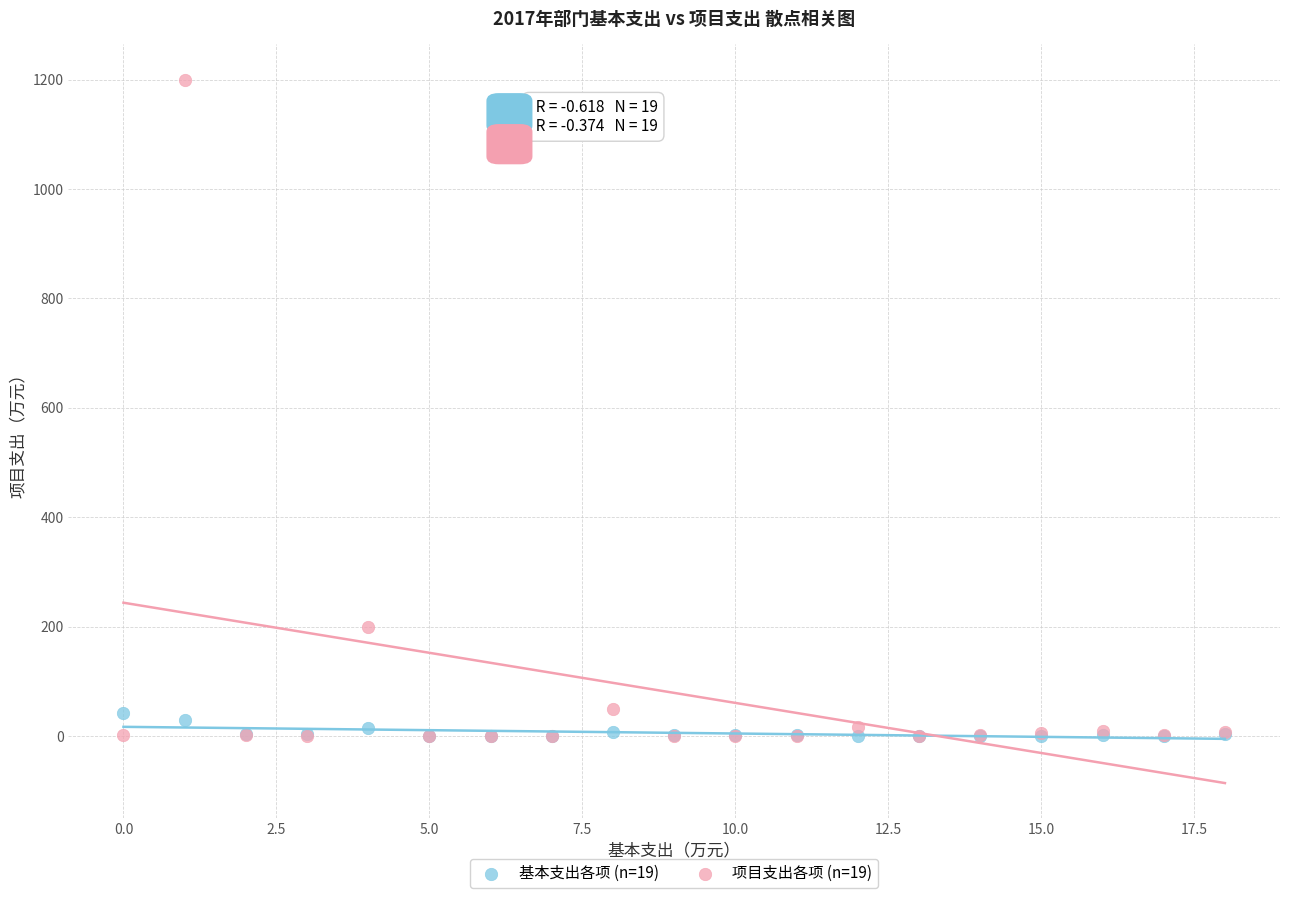

Which series has the widest spread of Y values?

项目支出各项 (n=19)